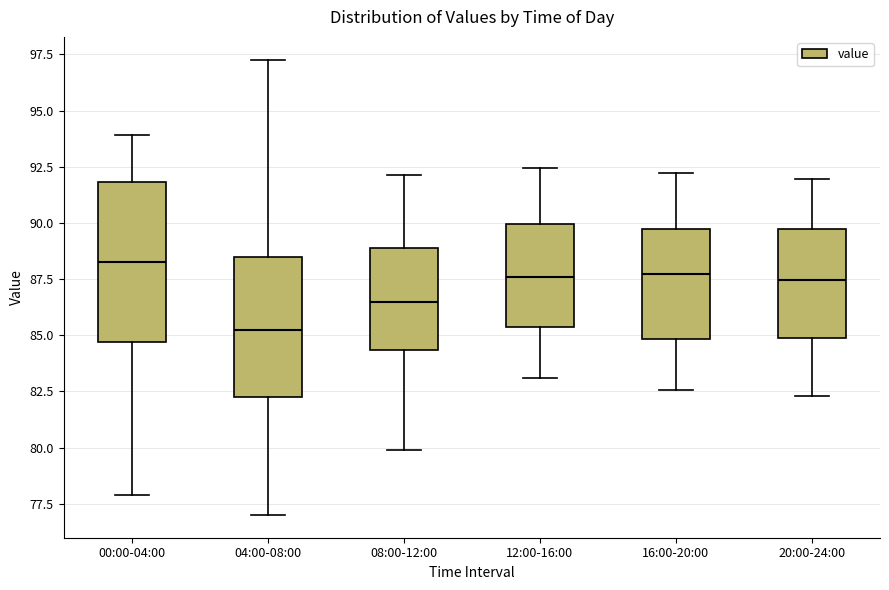

Which box is the tallest, from its lower edge to its upper edge?

00:00-04:00